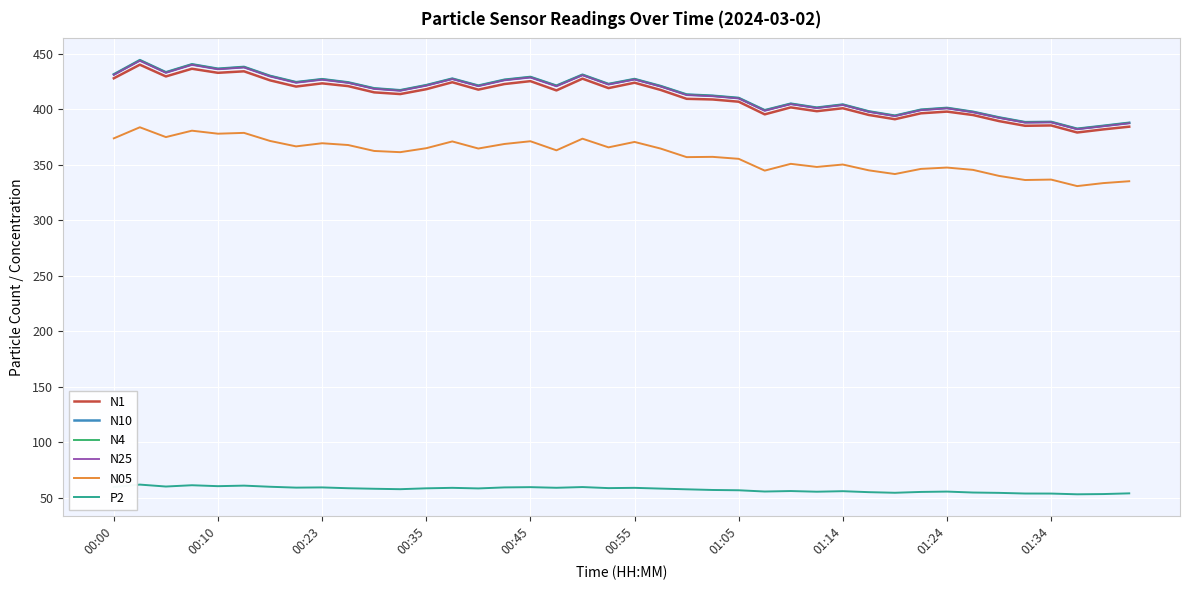

What is the lowest value of the N1 series?

378.9